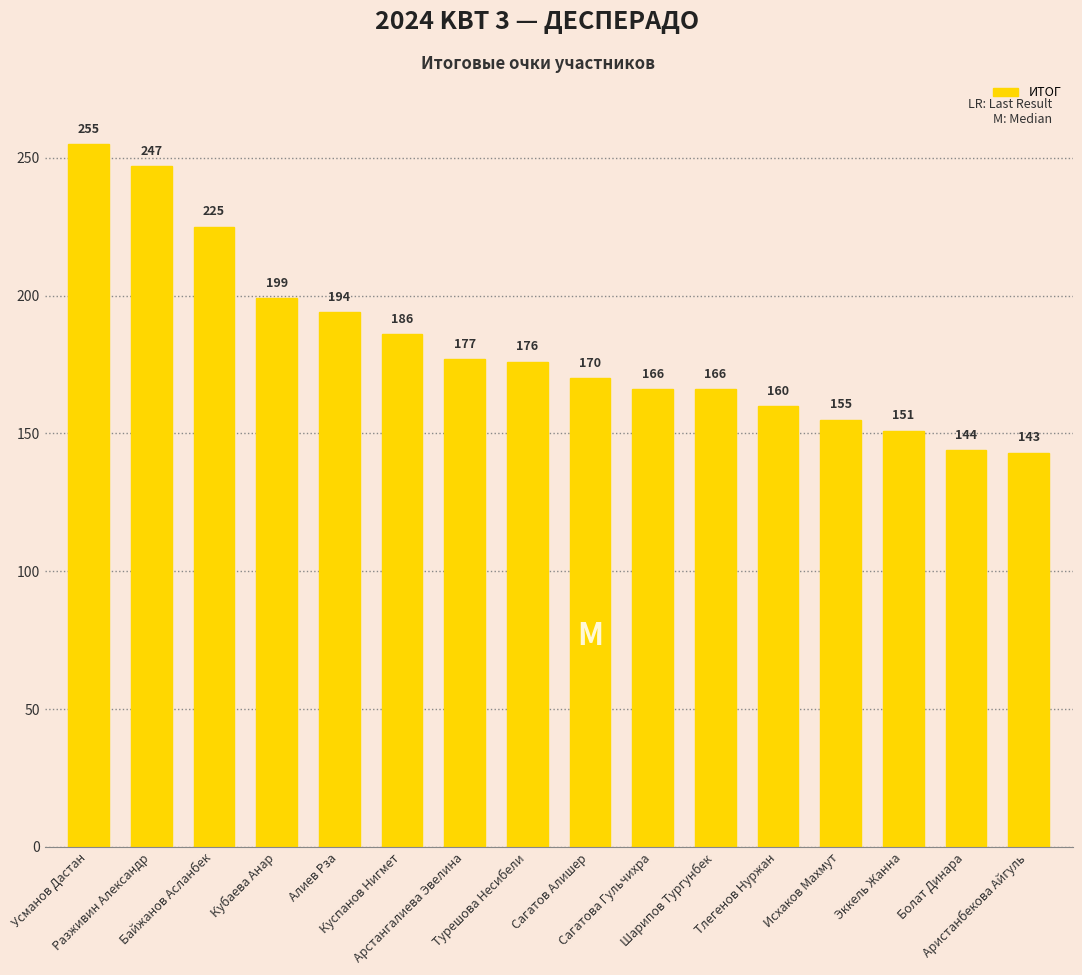

Which label corresponds to the smallest value in the chart?

Аристанбекова Айгуль